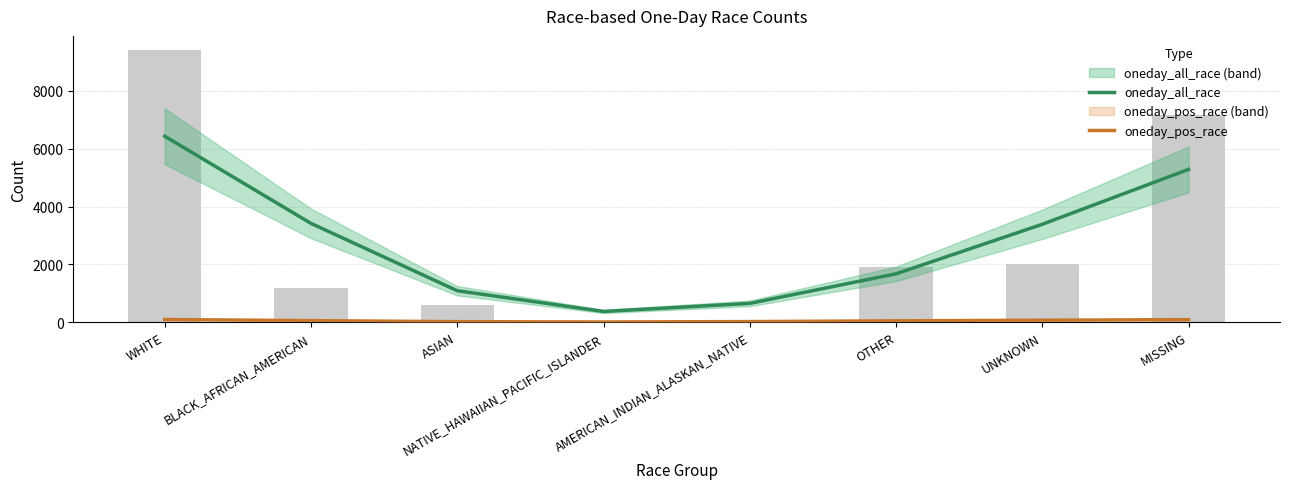

Where does the oneday_all_race series first go above 3386?

WHITE